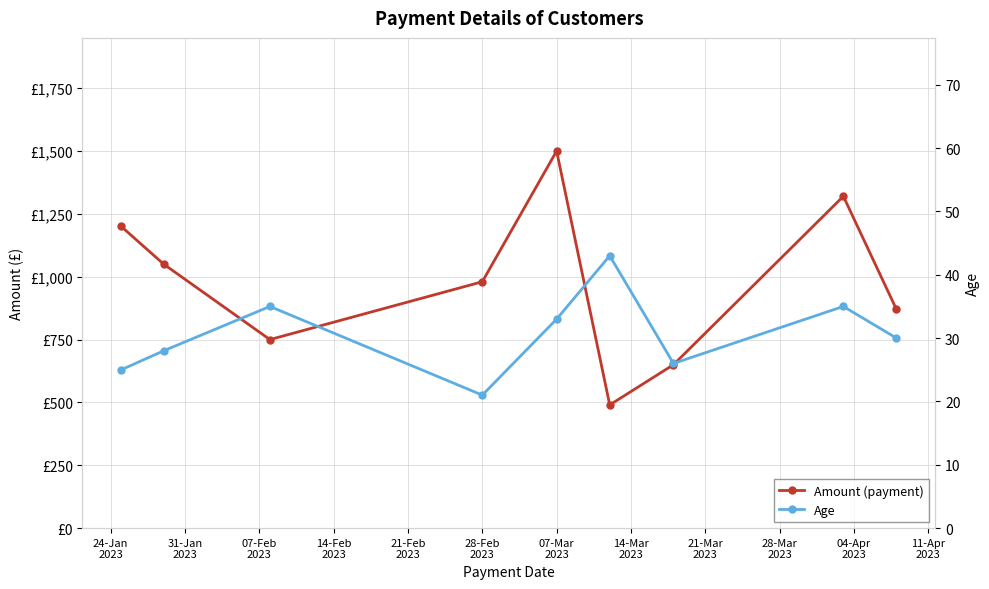

True or false: Age and Amount (payment) cross at least once.

False